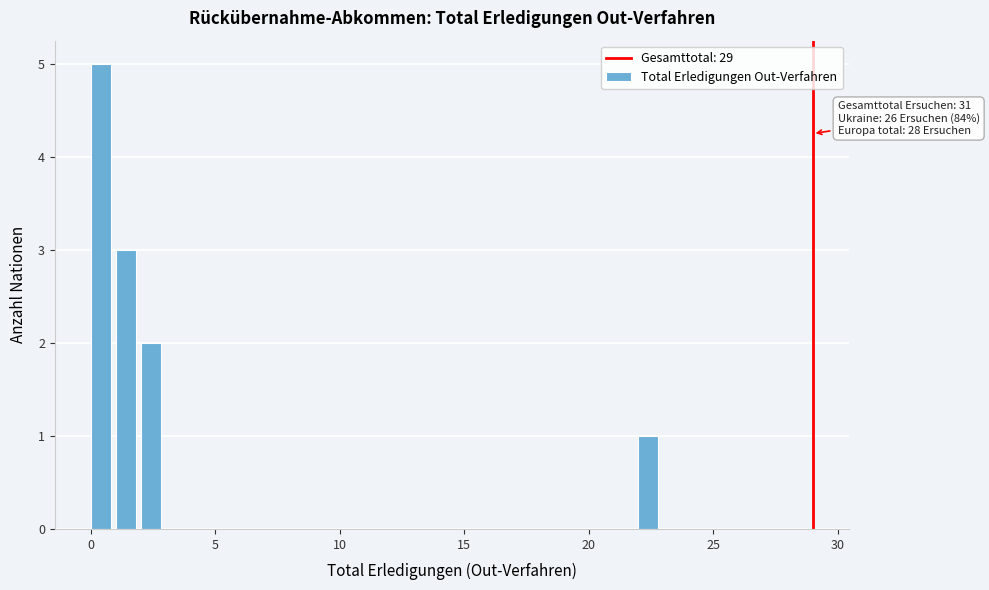

Around what value on the x-axis is the tallest bar? Give the approximate position of its centre, as read against the axis.

0.5